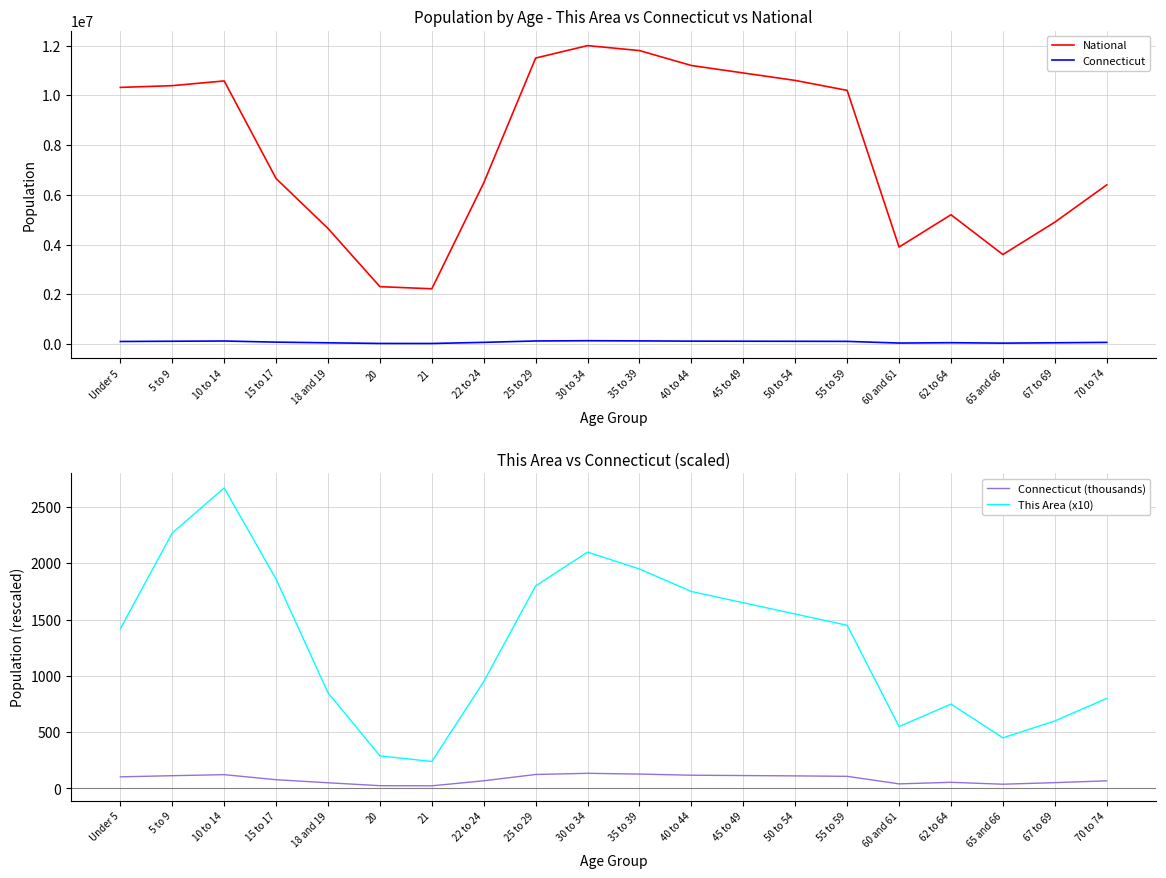

True or false: National and Connecticut (thousands) intersect in this chart.

False